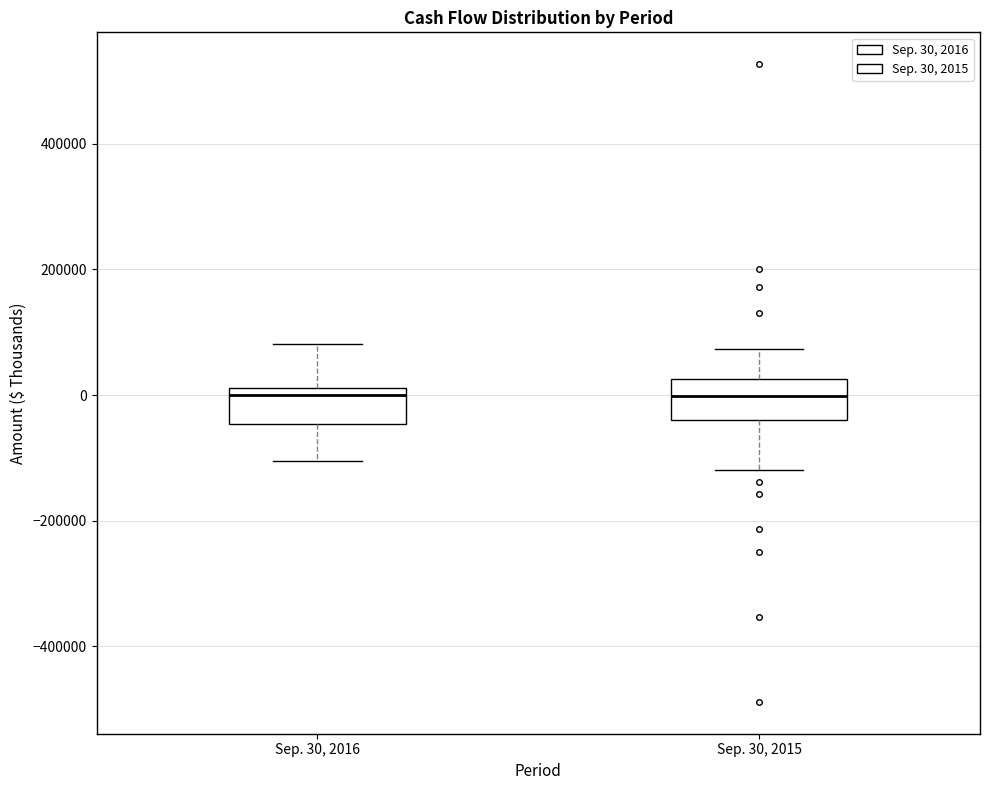

Reading left to right, read every box against the y-axis: the position of its median line, the range the box covers, and the ends of its whiskers. The values are not printed on the chart, so give them approximately, as read against the axis.

Sep. 30, 2016: median 0, box -40000 to 20000, whiskers -100000 to 80000
Sep. 30, 2015: median 0, box -40000 to 20000, whiskers -120000 to 80000